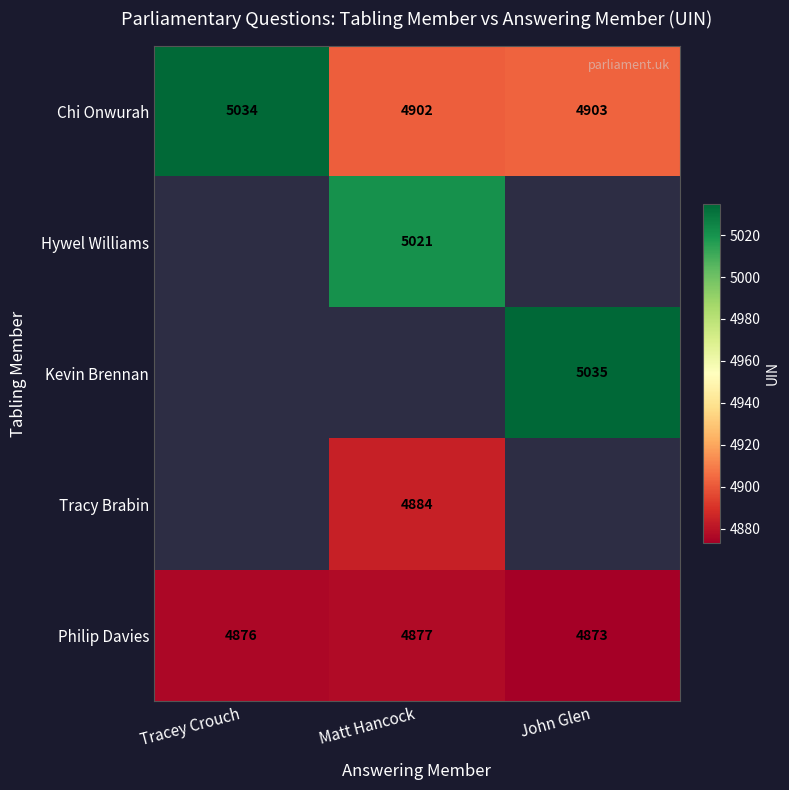

At how many categories does at least one series exceed 4888?

3